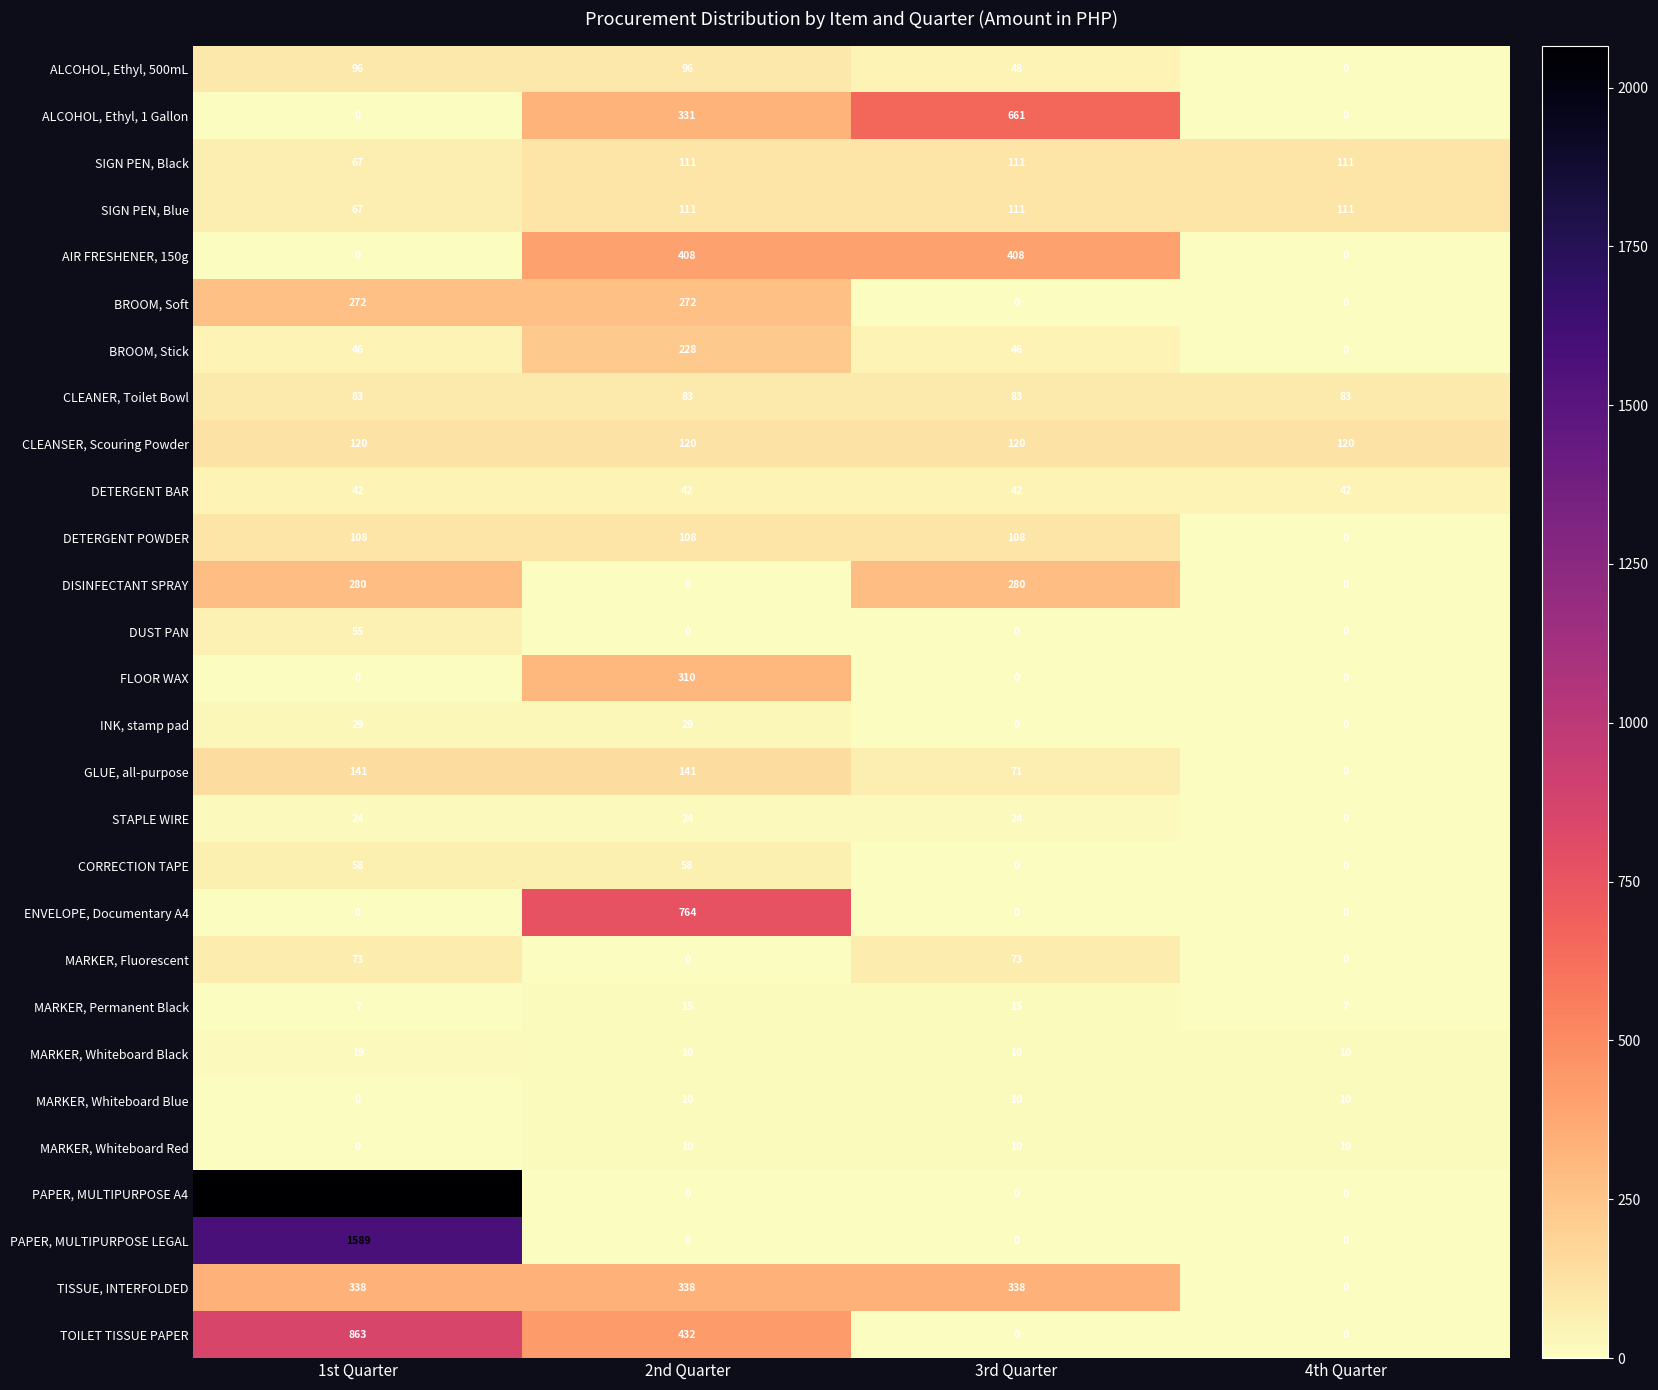

At how many categories does at least one series exceed 123?

3